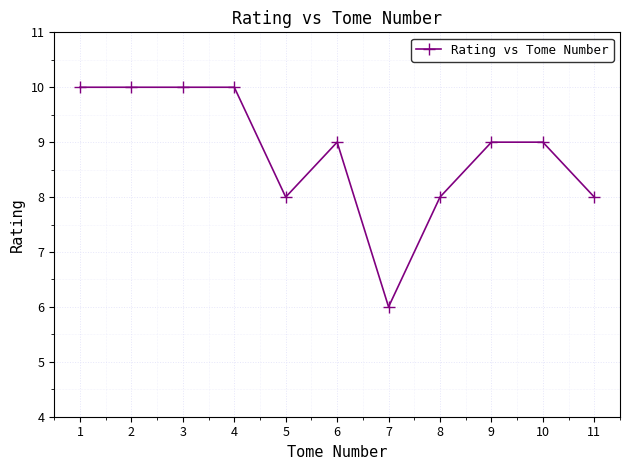

Does the chart have visible grid lines?

Yes